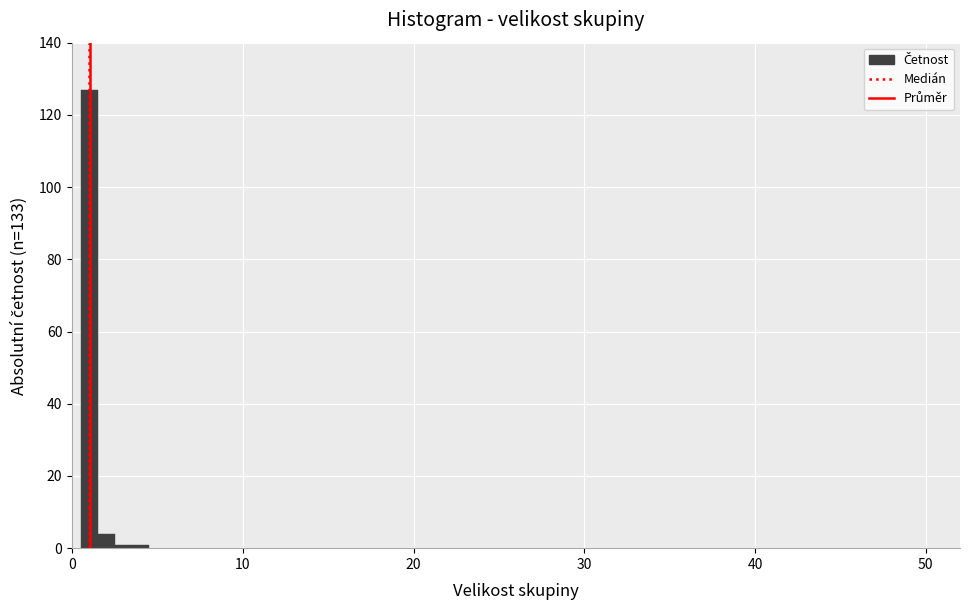

Around what value on the x-axis is the tallest bar? Give the approximate position of its centre, as read against the axis.

1